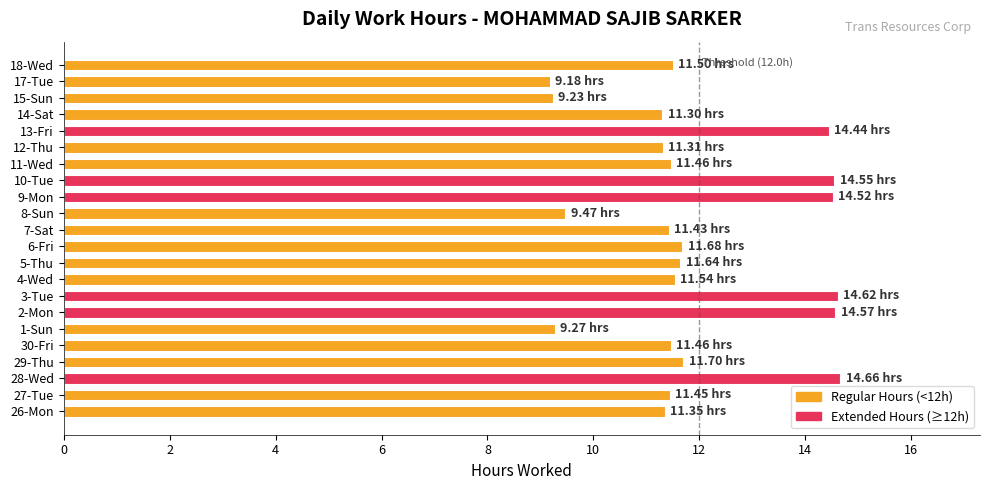

What is the maximum value shown in the chart?

14.7